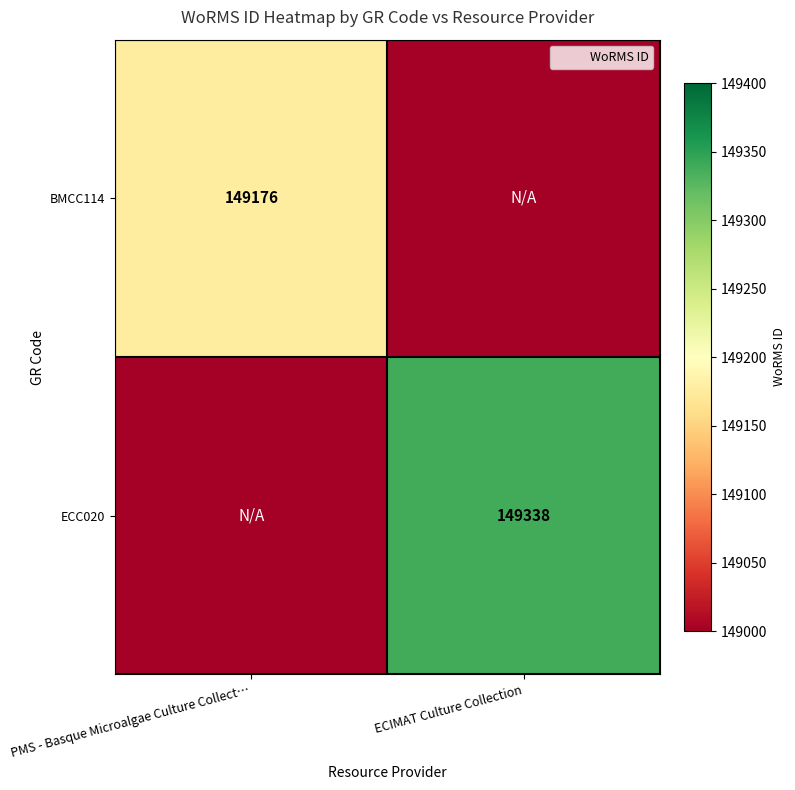

At PMS - Basque Microalgae Culture Collect…, list the series in order from largest to smallest.

BMCC114, ECC020